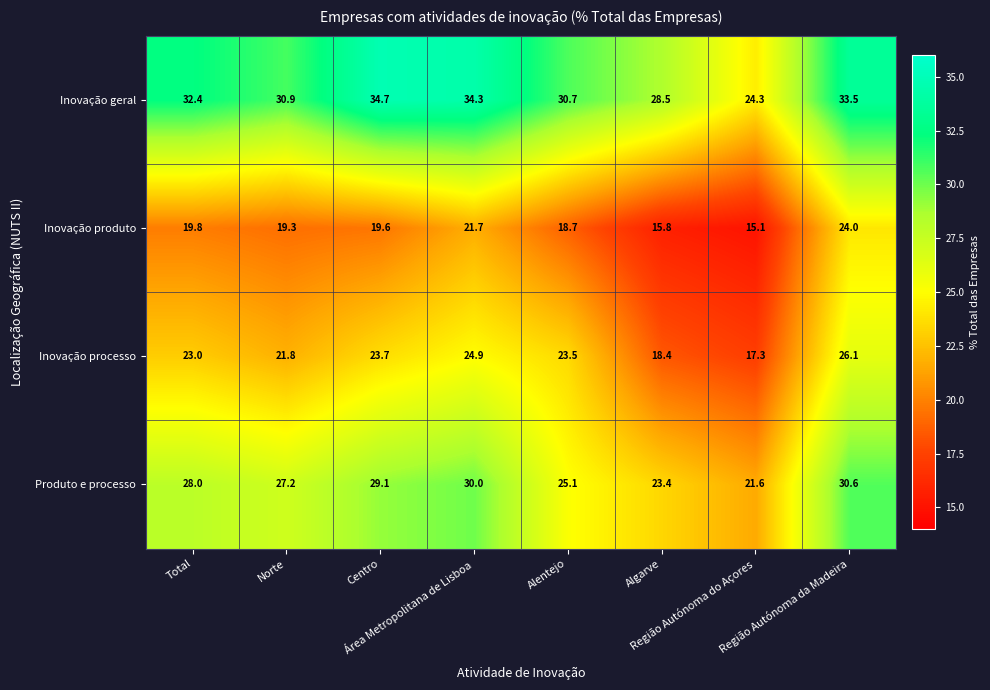

What is the average value of the Inovação processo series?

22.3